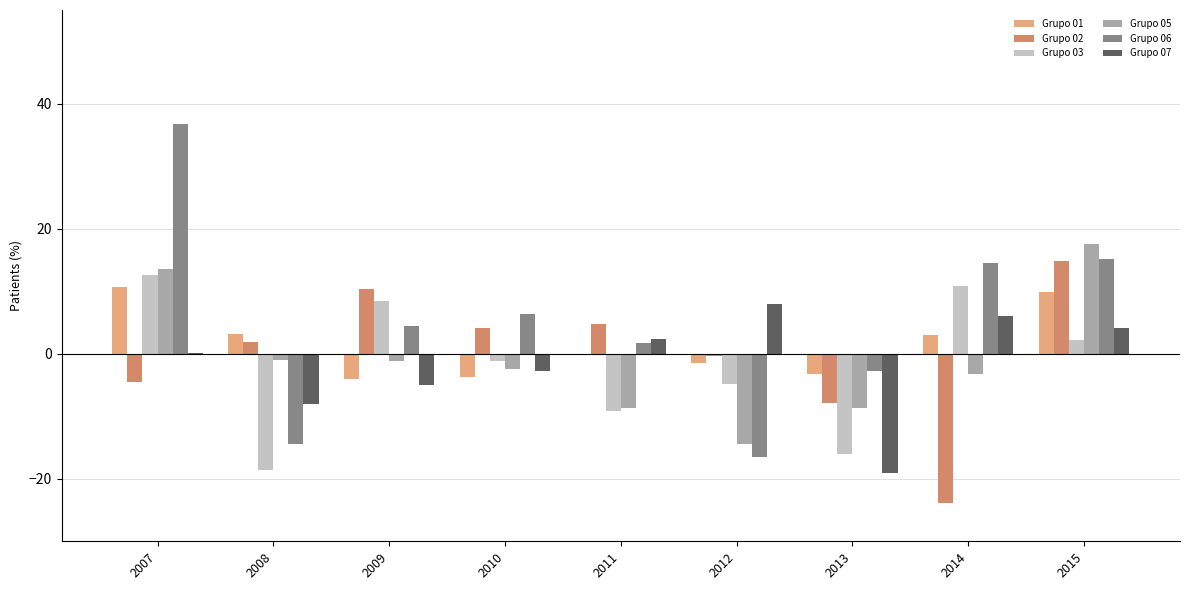

What is the maximum value shown in the chart?

36.7